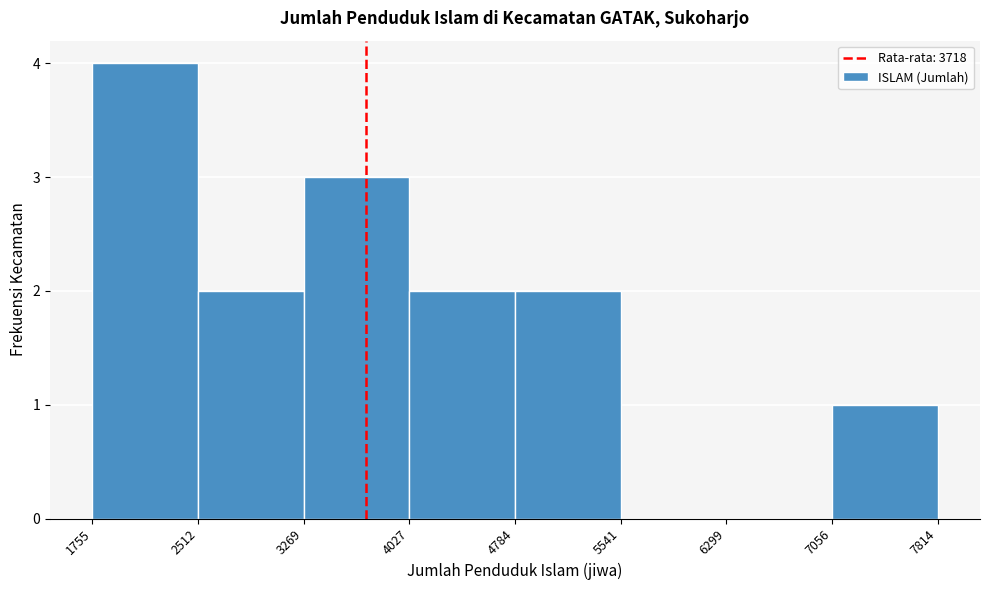

Over which range of the x-axis is the bar tallest?

1755 to 2512